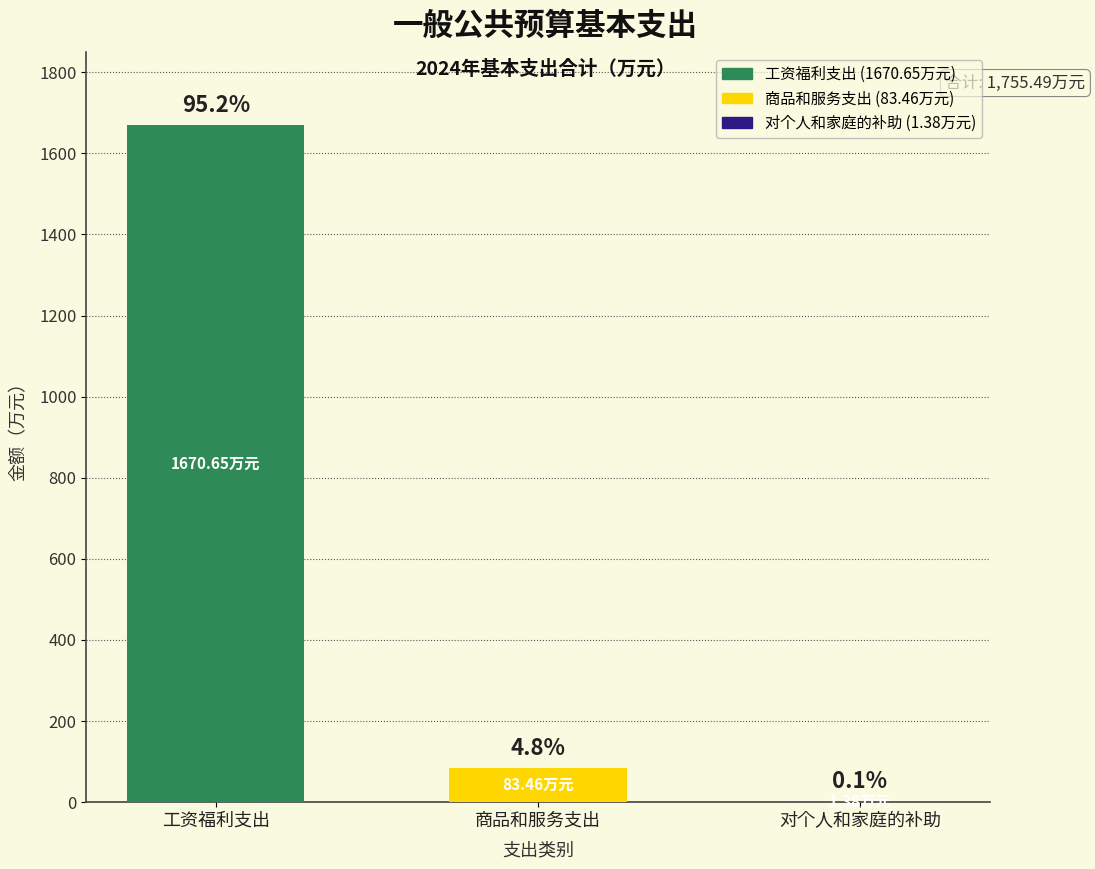

Reading left to right, list all the values displayed in this chart.

1670.7	83.5	1.4